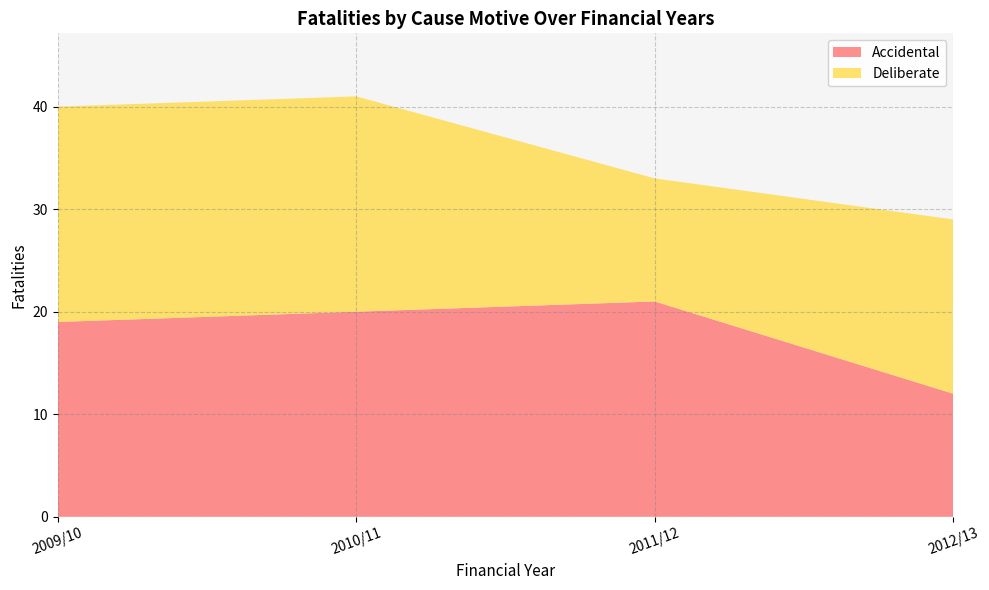

What is the highest value of the Accidental series?

21